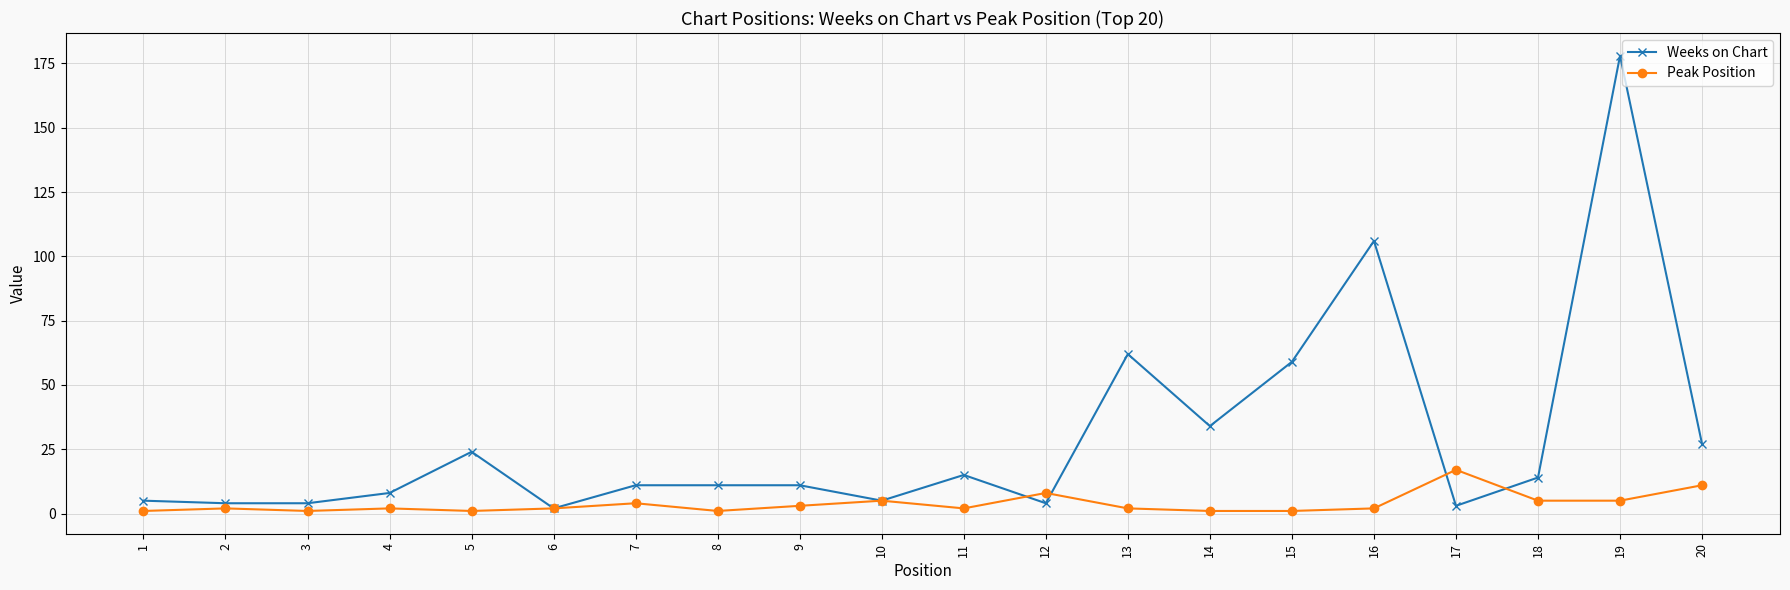

Rank the series by their maximum value, from highest to lowest.

Weeks on Chart, Peak Position